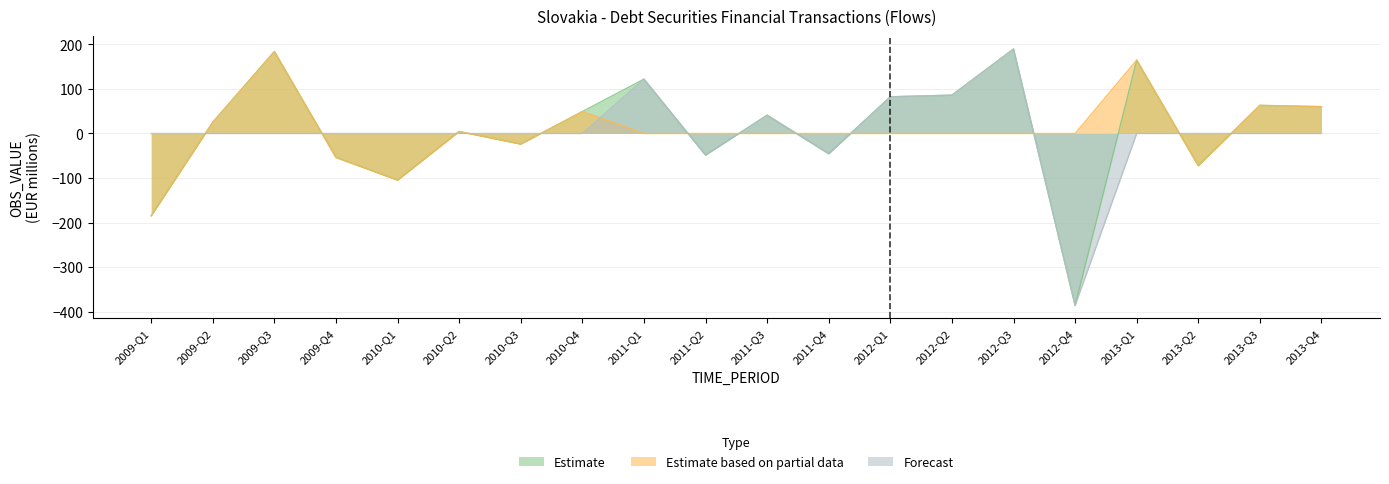

In Forecast, how many points are higher than both neighbors (excluding endpoints)?

3